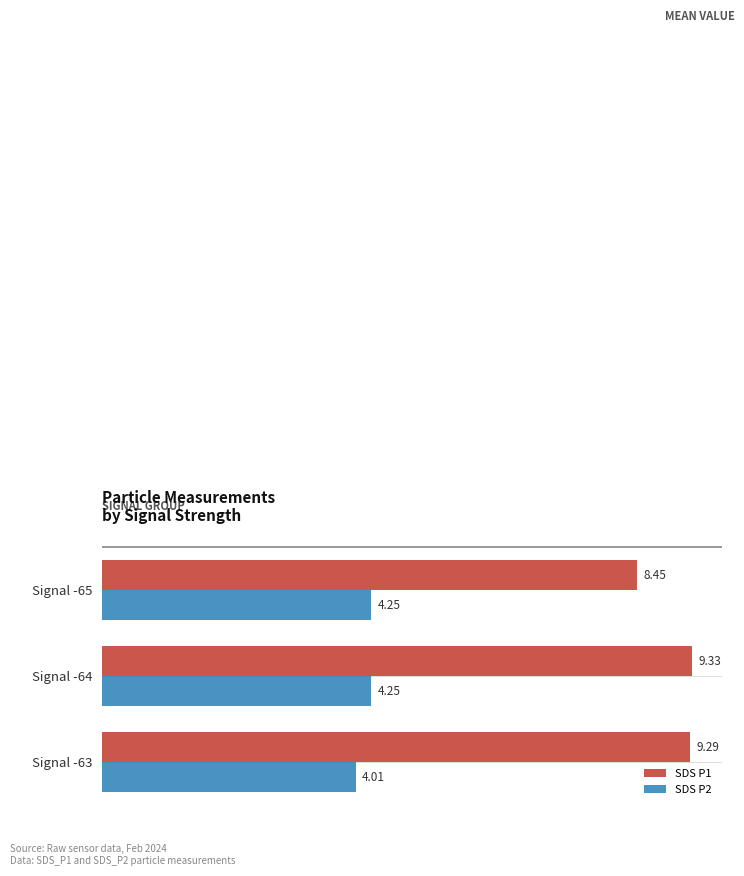

How many values in the SDS P1 series exceed 9?

2